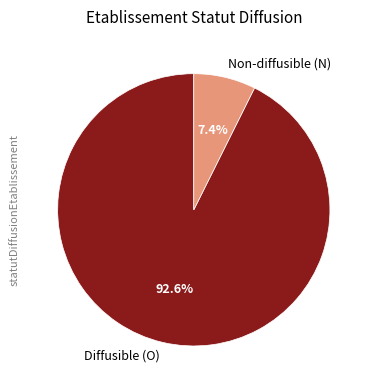

What is the largest slice in the pie chart?

Diffusible (O)